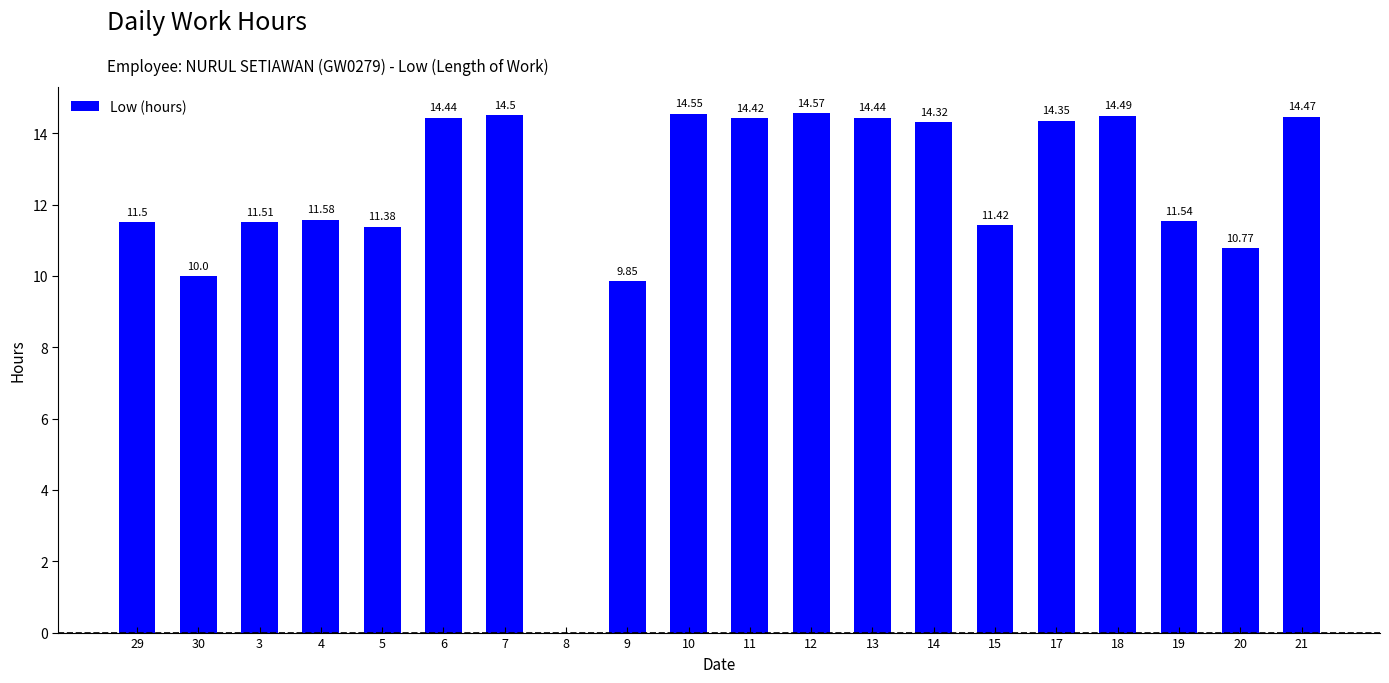

What is the sum of the values at 7 and 14?

28.8